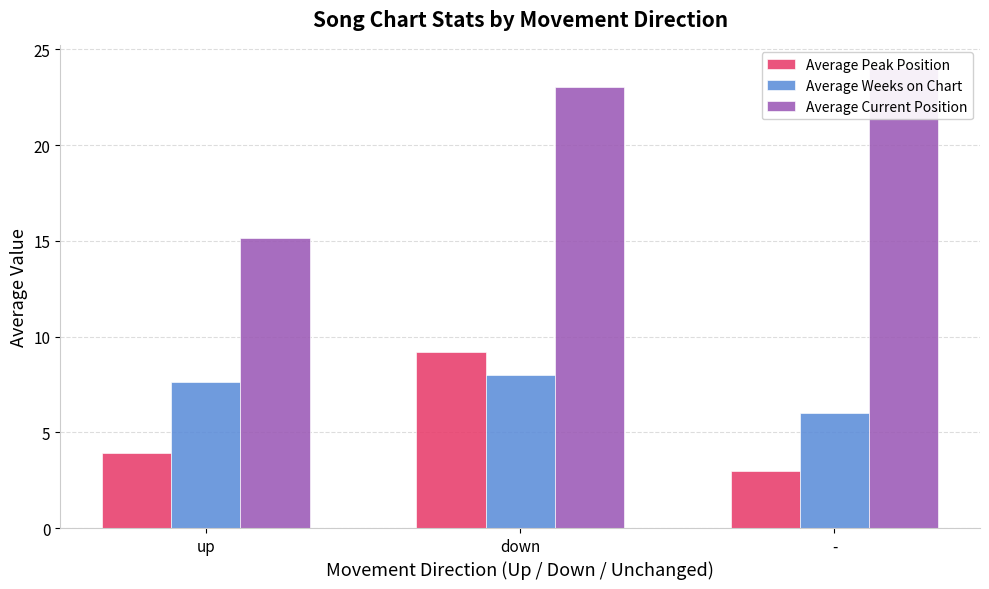

At which label is Average Peak Position closest to 6?

up